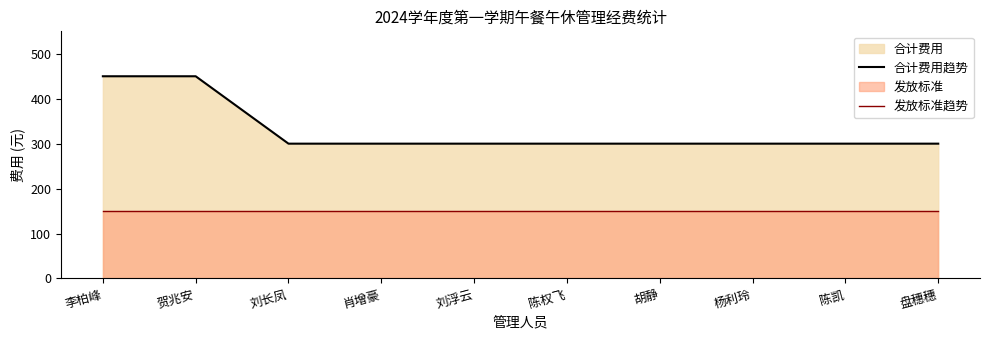

Is the value of 发放标准趋势 at 盘穗穗 greater than the value of 合计费用趋势 at 陈凯?

No